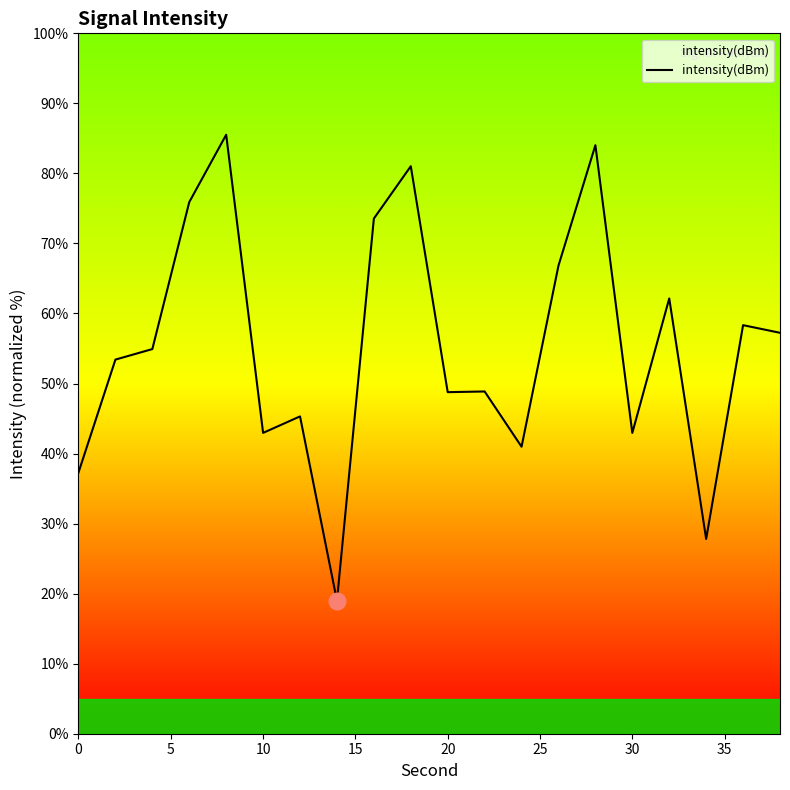

What is the smallest value displayed?

19.0